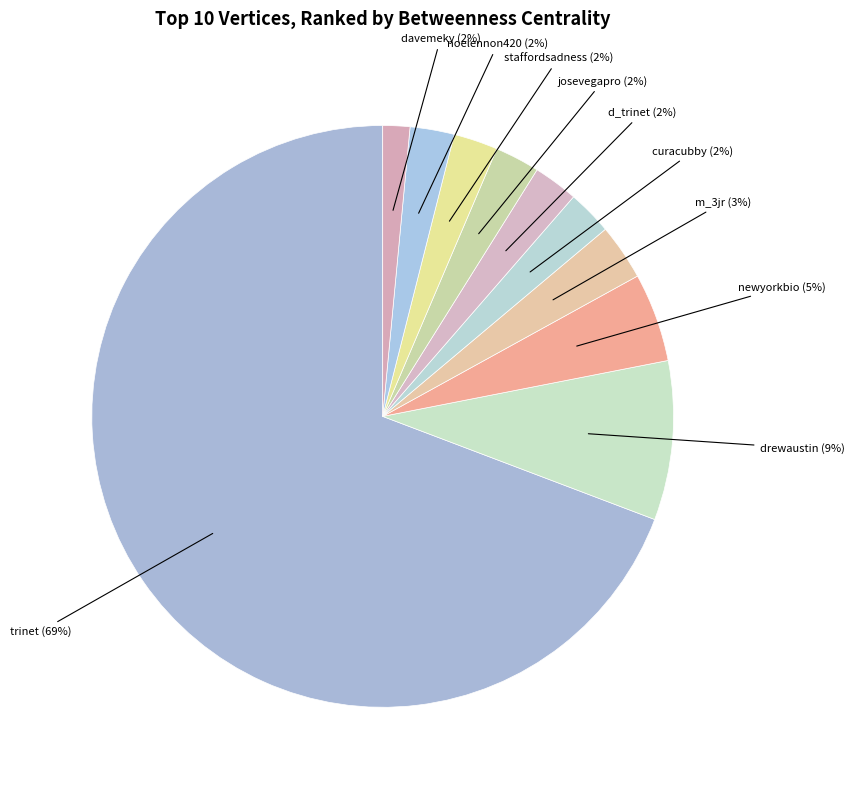

Count the number of slices in the pie.

10